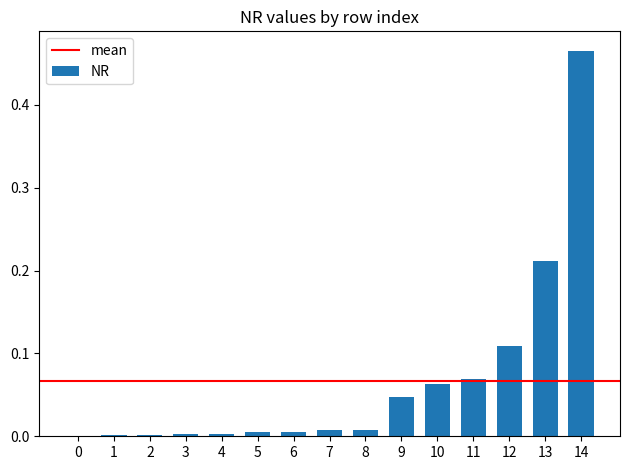

What is the change in value from 12 to 13?

+0.1